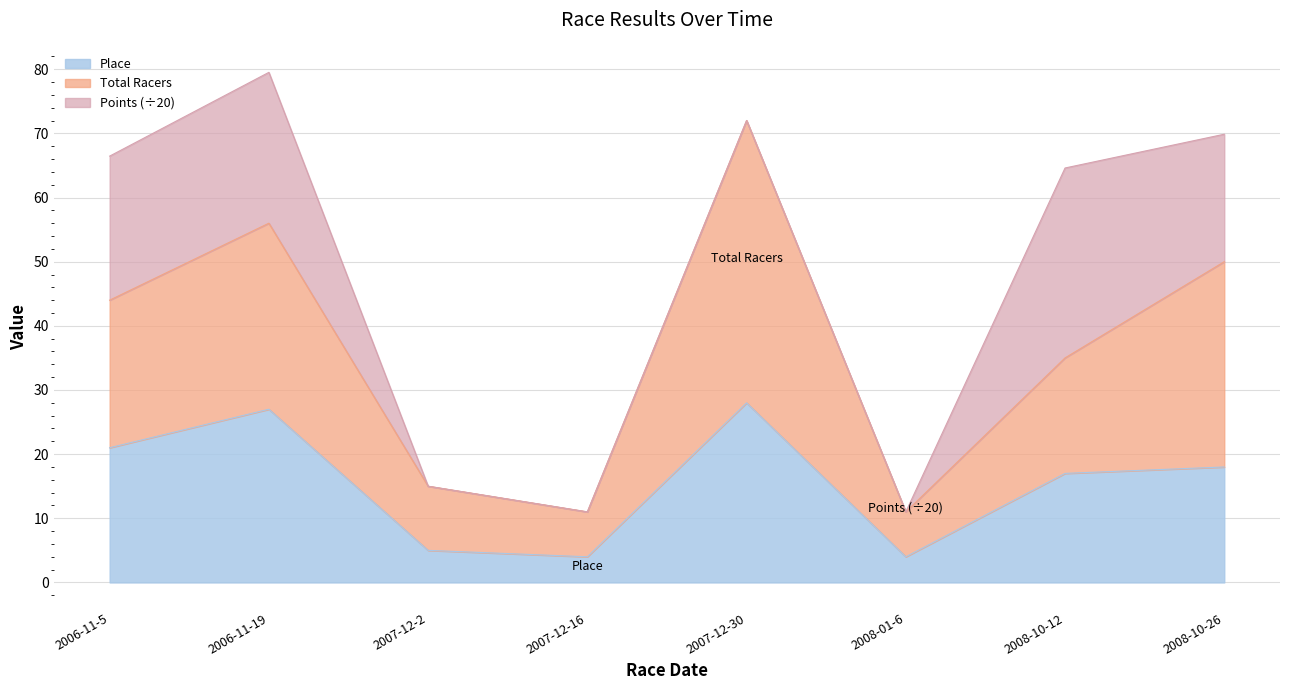

What is the highest value of the Place series?

28.0